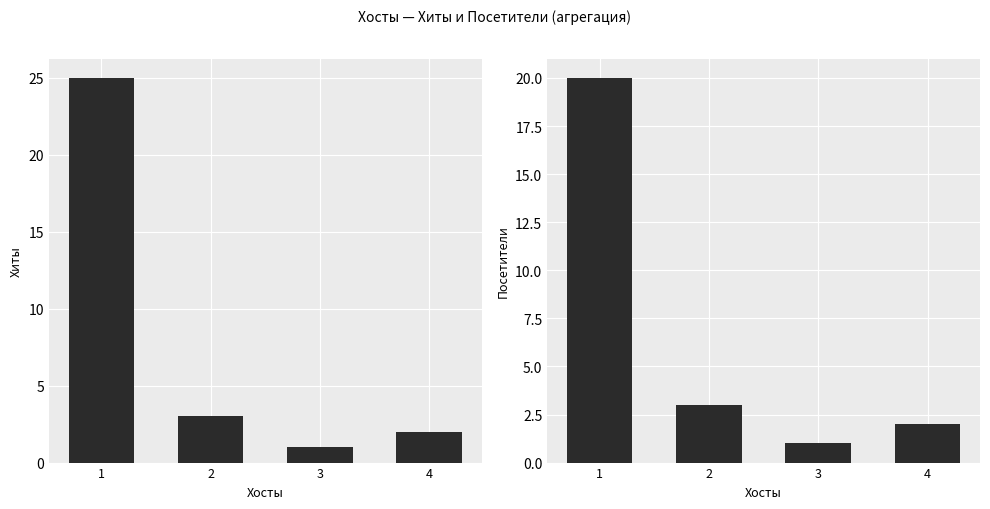

At which category is the sum across all series the highest?

1